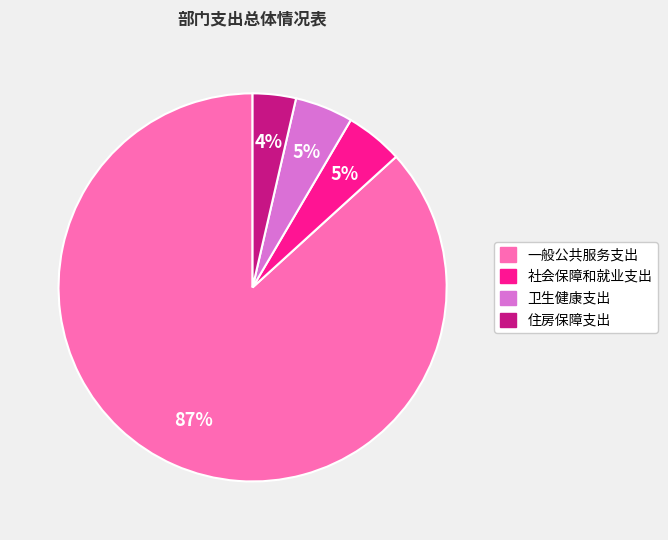

Is 一般公共服务支出 the majority of the pie?

Yes